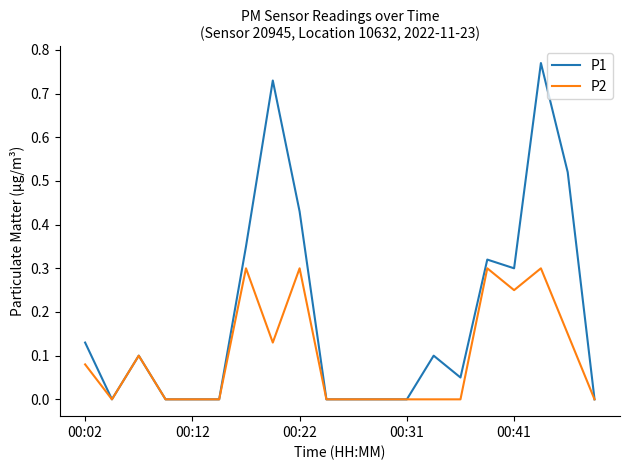

Which series has the widest spread of values?

P1